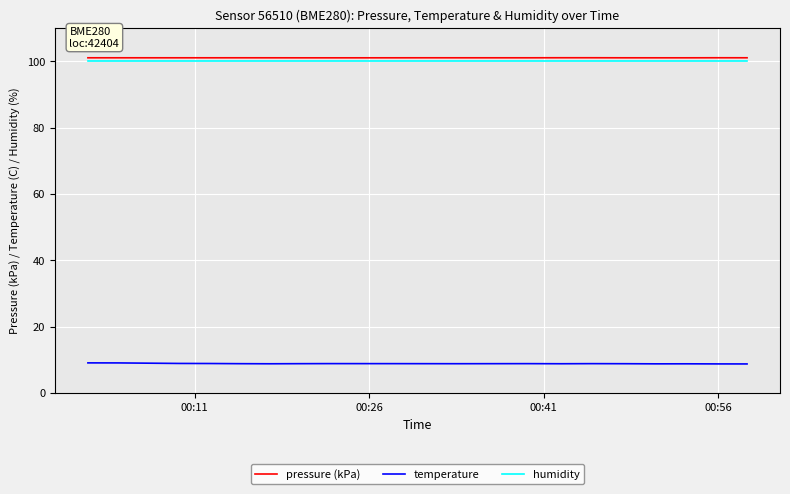

True or false: pressure (kPa) and temperature cross at least once.

False